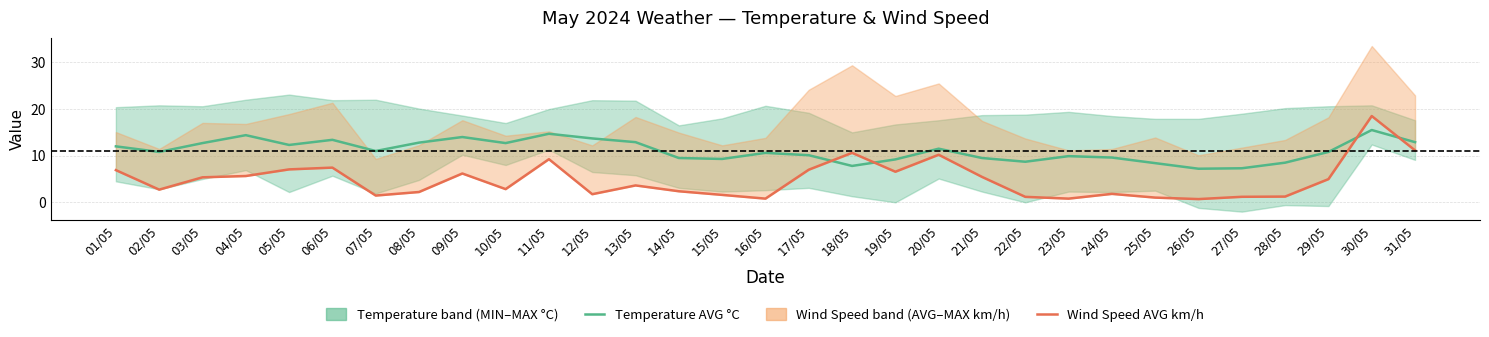

Where does the Wind Speed (AVG km/h) series first go above 3?

01/05